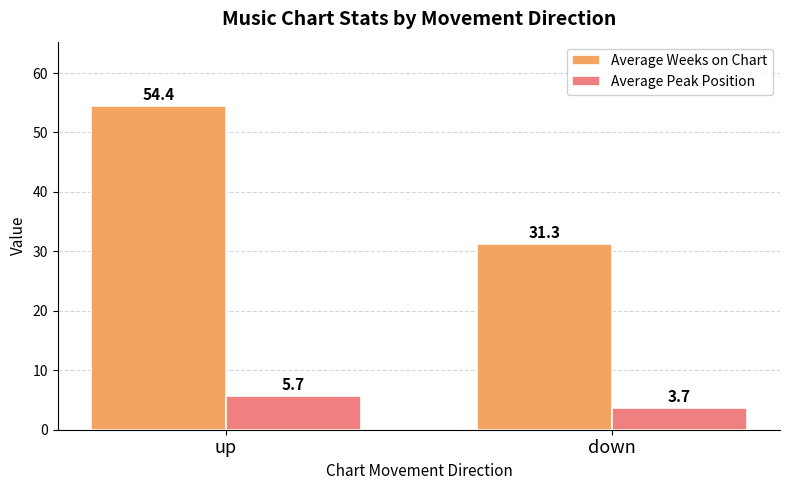

Where is Average Peak Position nearest to the value 4?

down